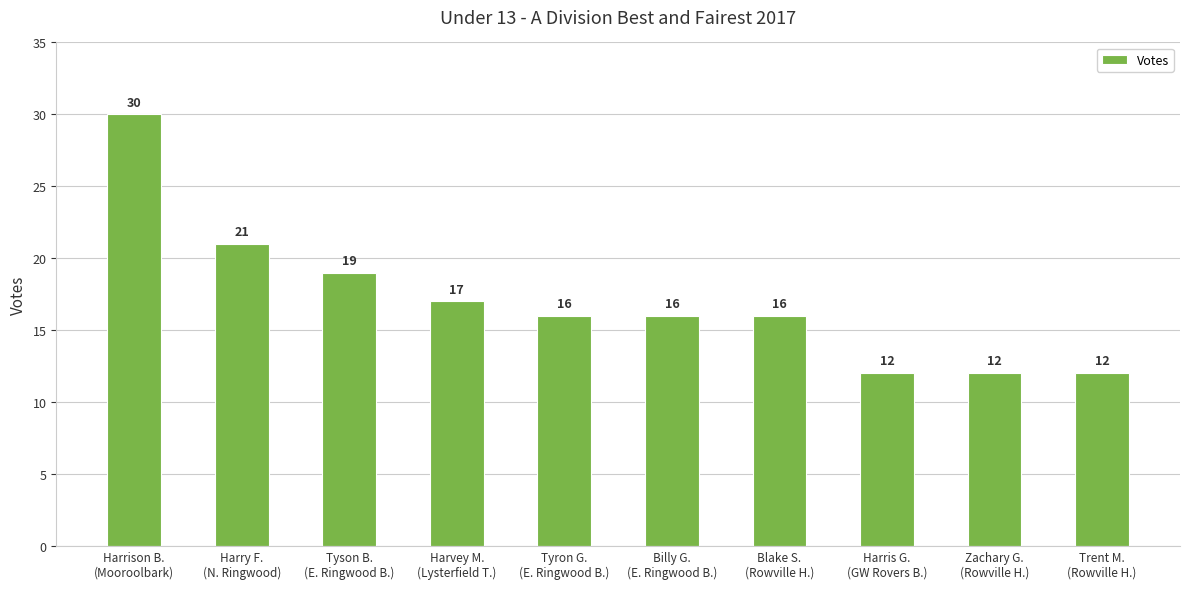

What is the greatest value displayed?

30